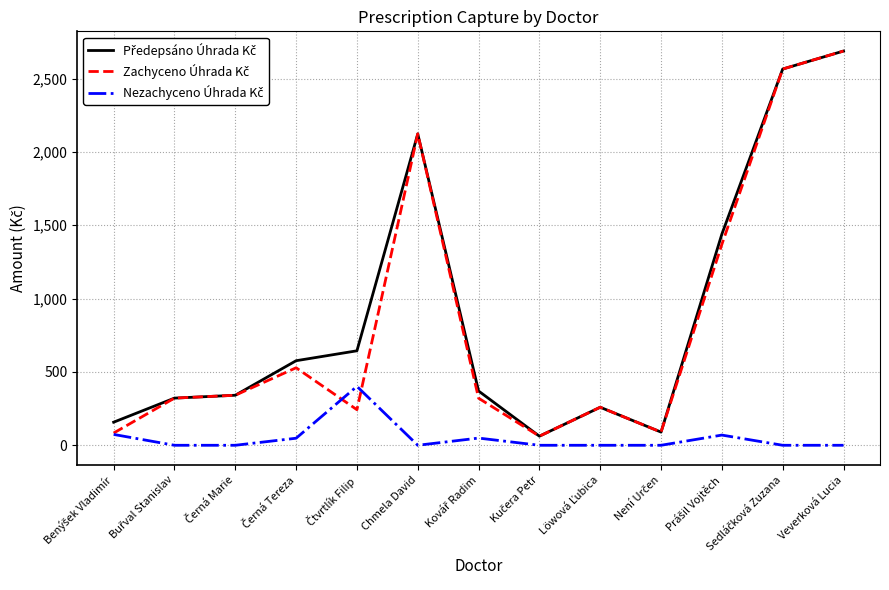

At which category is the sum across all series the highest?

Veverková Lucia